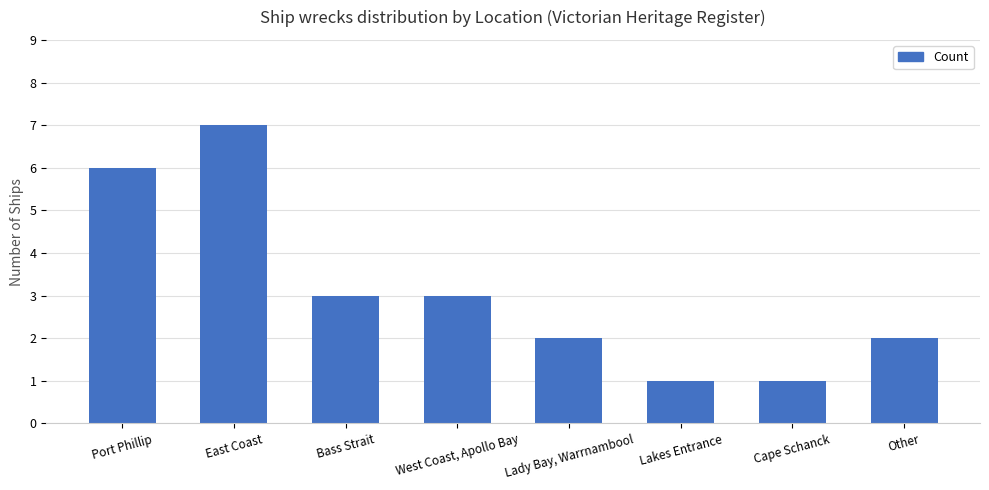

How many series are shown in this chart?

1